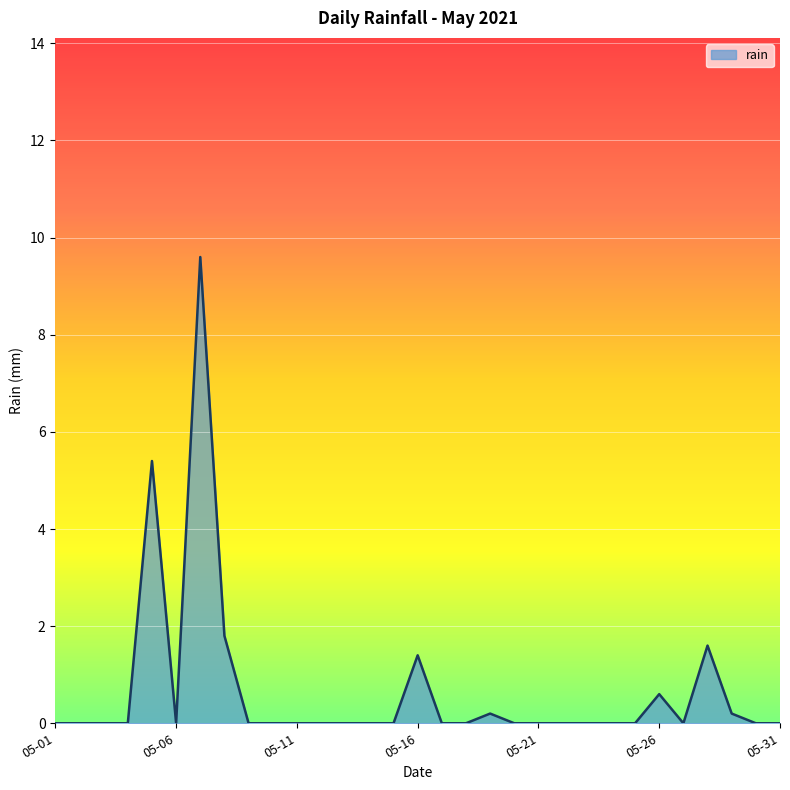

What is the greatest value displayed?

9.6